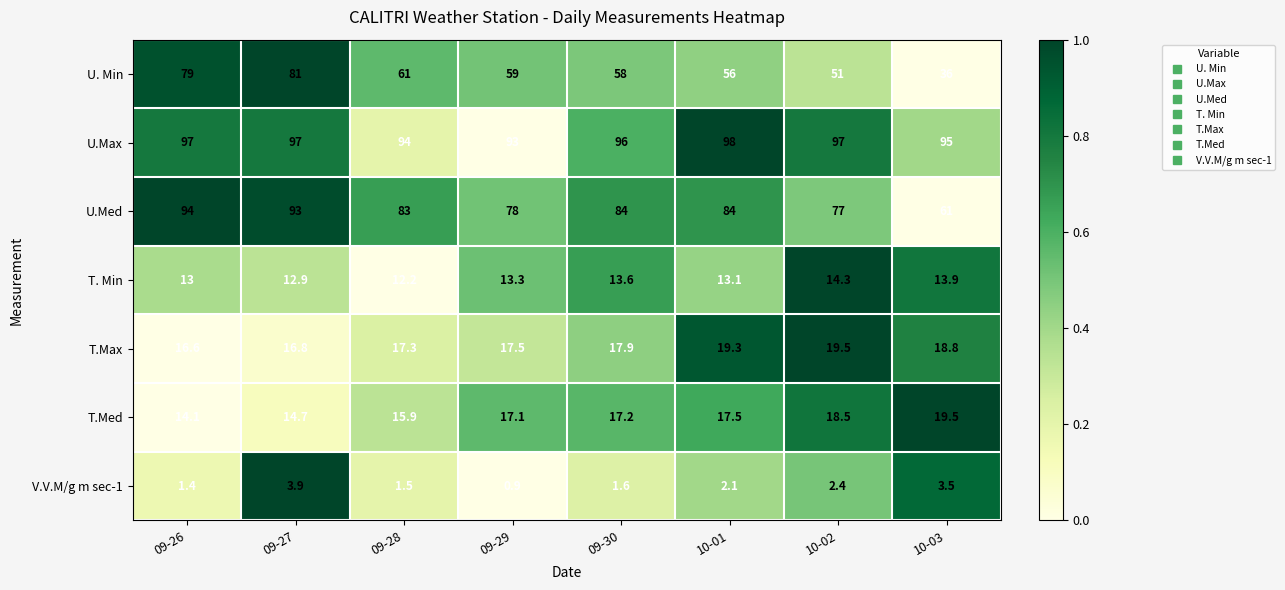

Is it true that V.V.M/g m sec-1 equals 0.4 at 09-29?

False